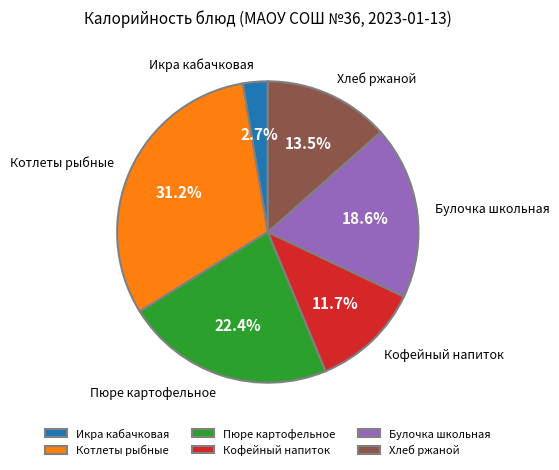

True or false: Котлеты рыбные accounts for 31% of the total.

True